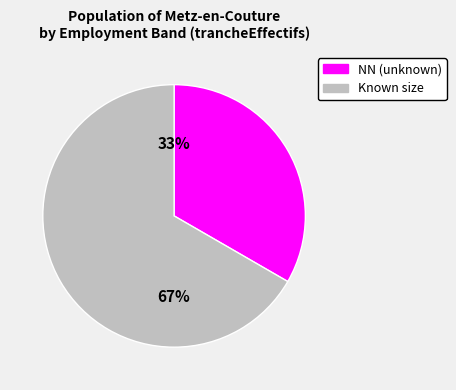

Is there a majority slice in this chart?

Yes